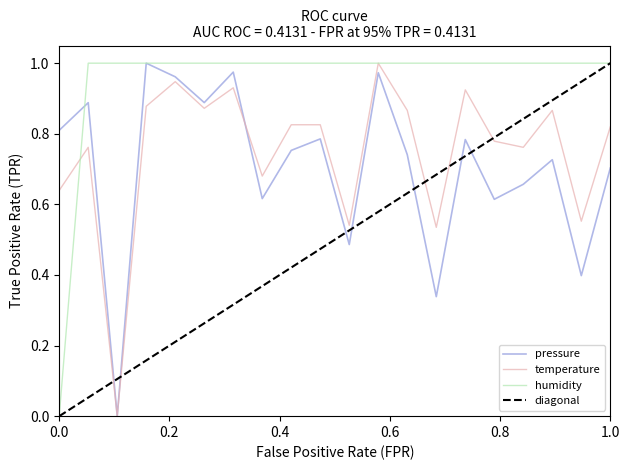

Reading right to left, what are all the values shown in this chart?

pressure: 0.7	0.4	0.7	0.7	0.6	0.8	0.3	0.7	1.0	0.5	0.8	0.8	0.6	1.0	0.9	1.0	1.0	0.0	0.9	0.8
temperature: 0.8	0.6	0.9	0.8	0.8	0.9	0.5	0.9	1.0	0.5	0.8	0.8	0.7	0.9	0.9	0.9	0.9	0.0	0.8	0.6
humidity: 1.0	1.0	1.0	1.0	1.0	1.0	1.0	1.0	1.0	1.0	1.0	1.0	1.0	1.0	1.0	1.0	1.0	1.0	1.0	0.0